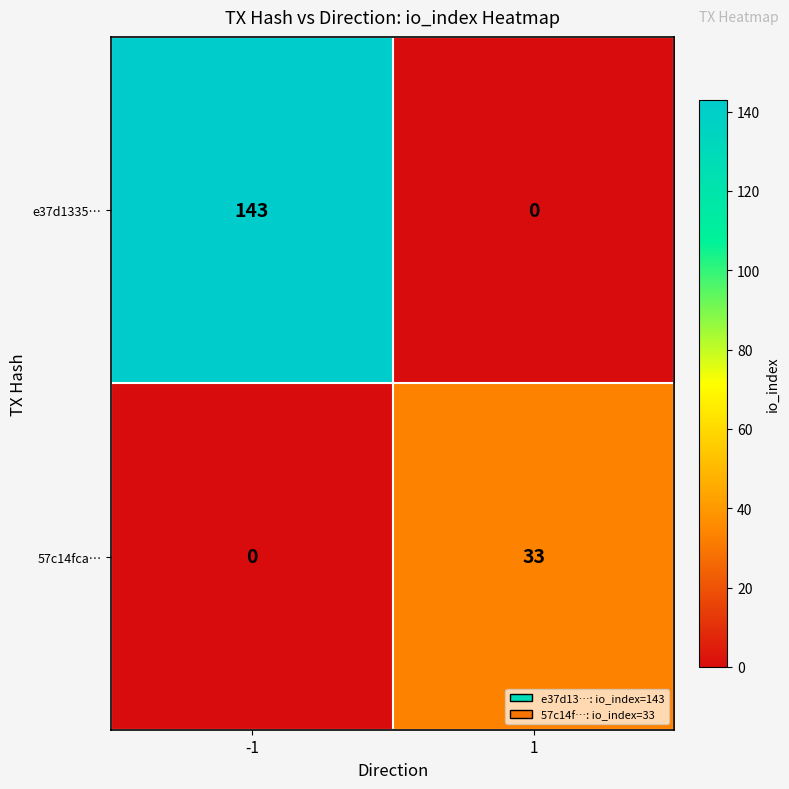

What is the total value across all series at -1?

143